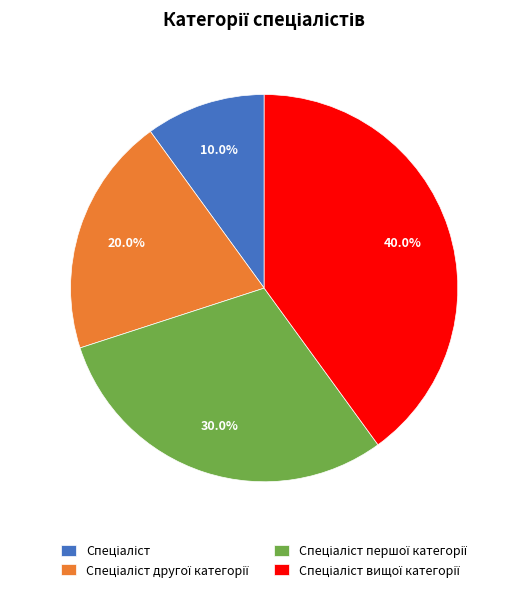

Does any single category account for the majority?

No